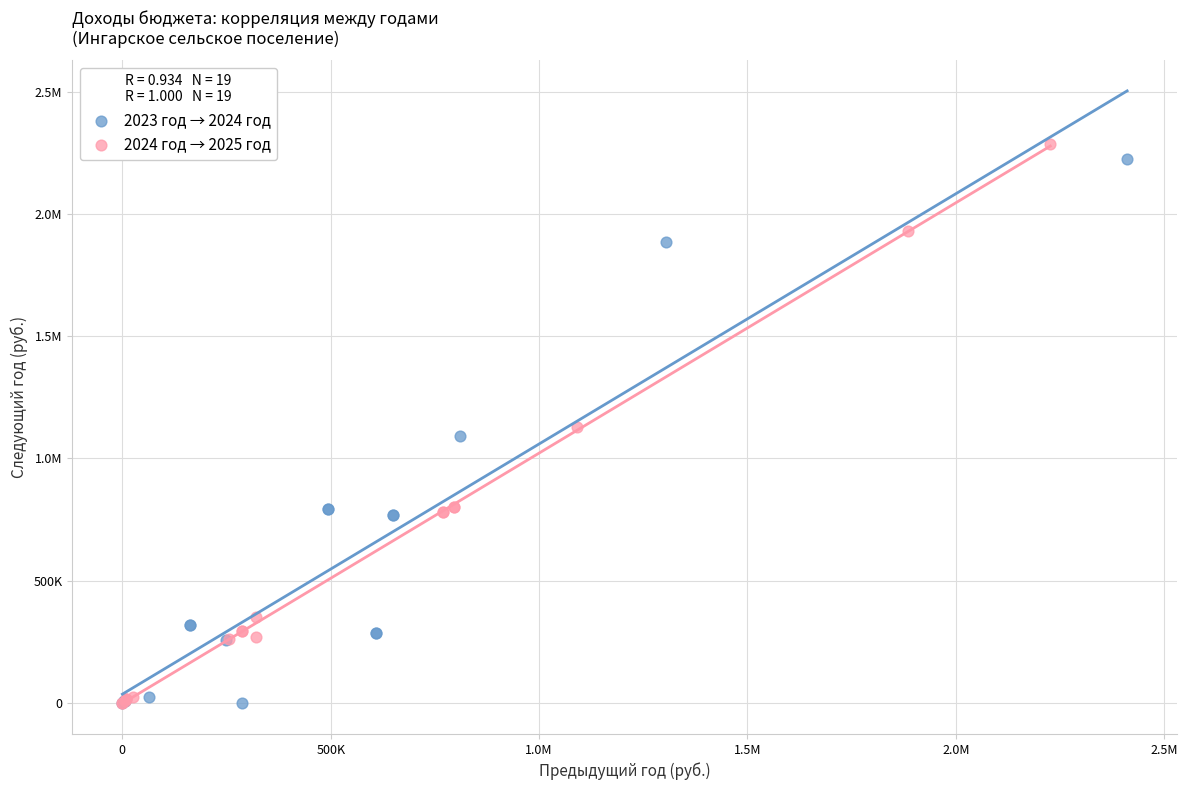

What are all the series names shown in the legend?

2023 год → 2024 год, 2024 год → 2025 год